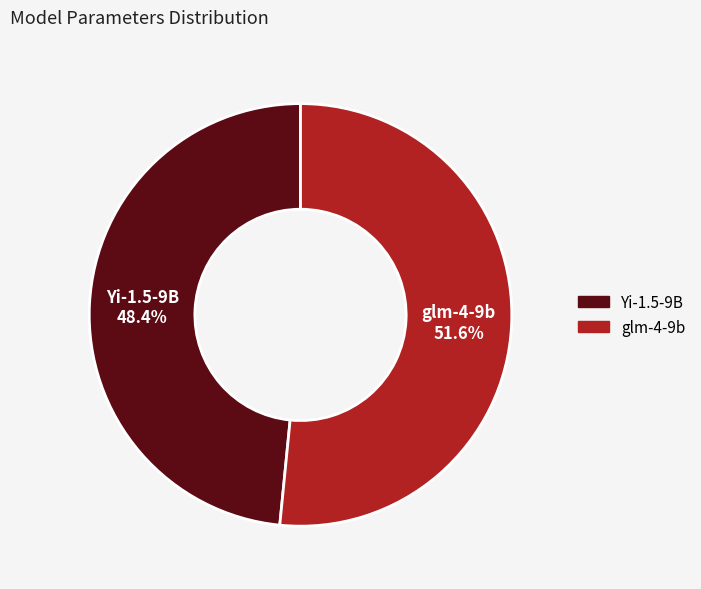

Combined, do Yi-1.5-9B and glm-4-9b account for over 50%?

Yes